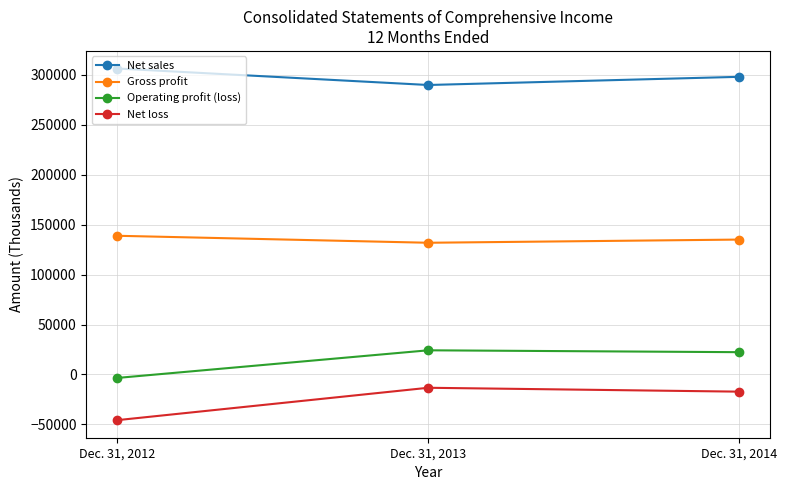

What is the minimum value for Gross profit?

131907